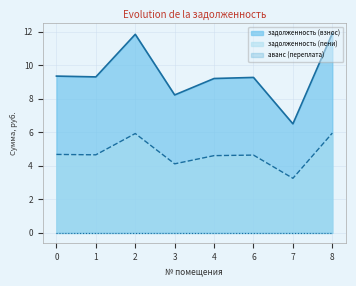

True or false: задолженность (пени) has more than 2 interior local peaks.

False